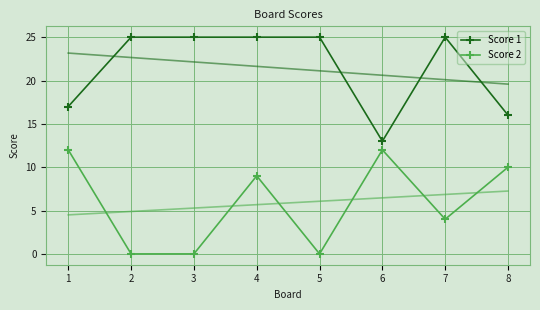

What is the value of the Score 2 point at the 4th from the left?

9